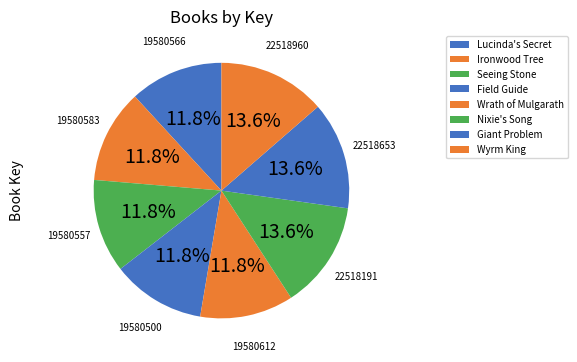

Which category has the smallest portion of the pie?

Field Guide